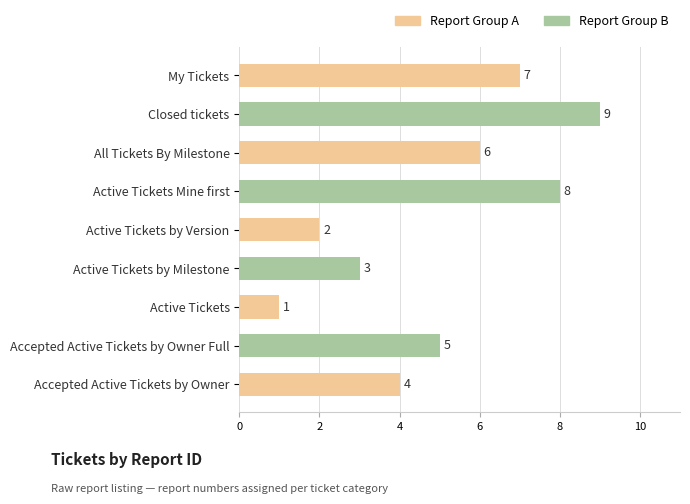

The value at My Tickets is 7. True or false?

True